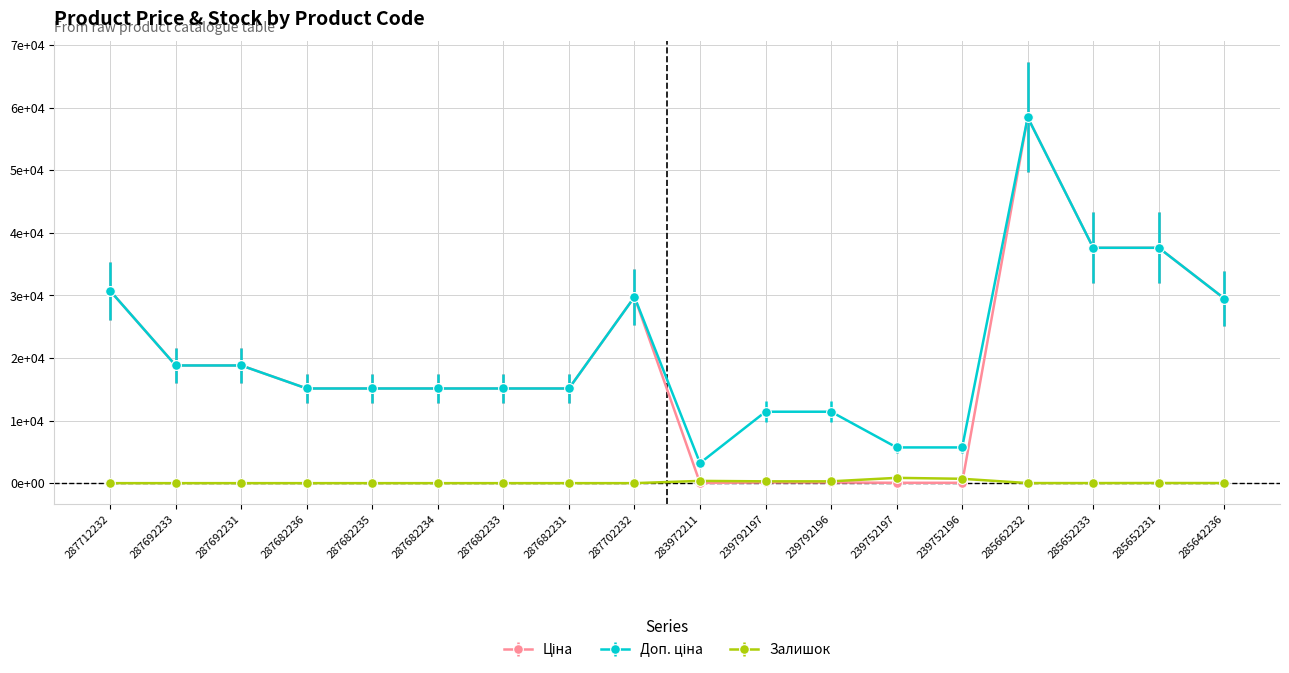

How many interior local valleys does the Залишок series have?

2